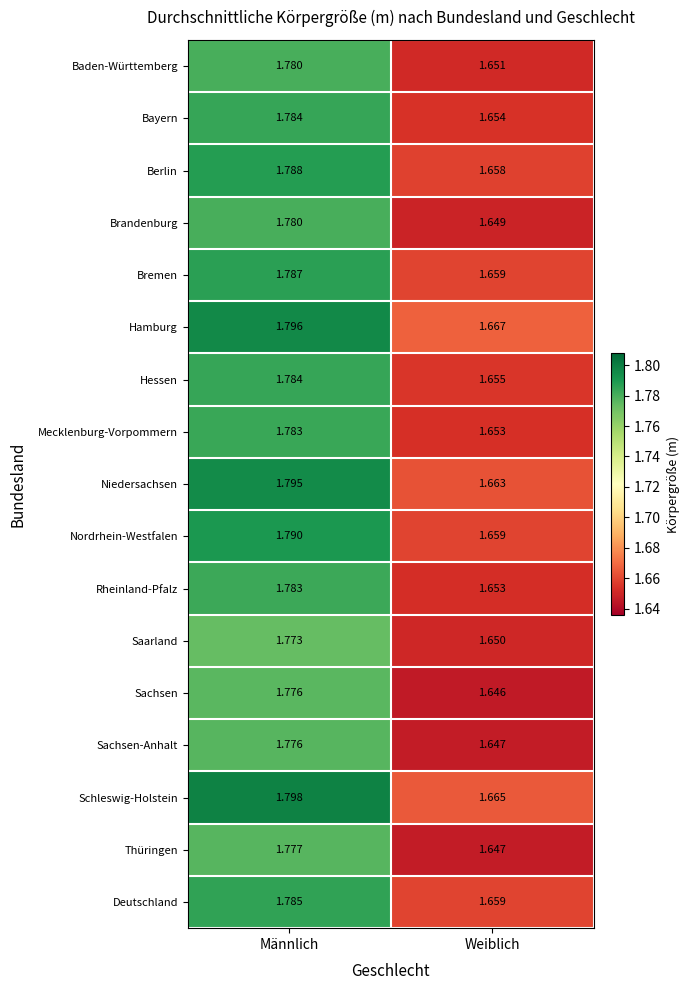

At which label is Nordrhein-Westfalen closest to 1?

Weiblich